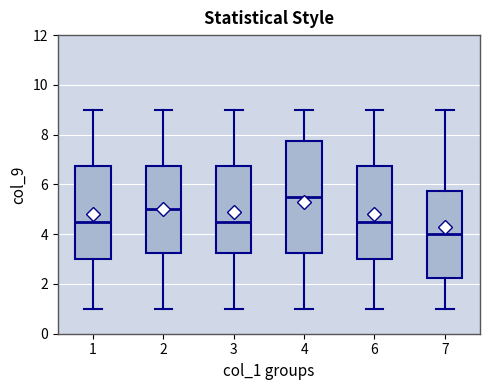

Where is the upper edge of the box at x = 2 on the y-axis? The values are not printed on the chart, so give them approximately, as read against the axis.

6.8